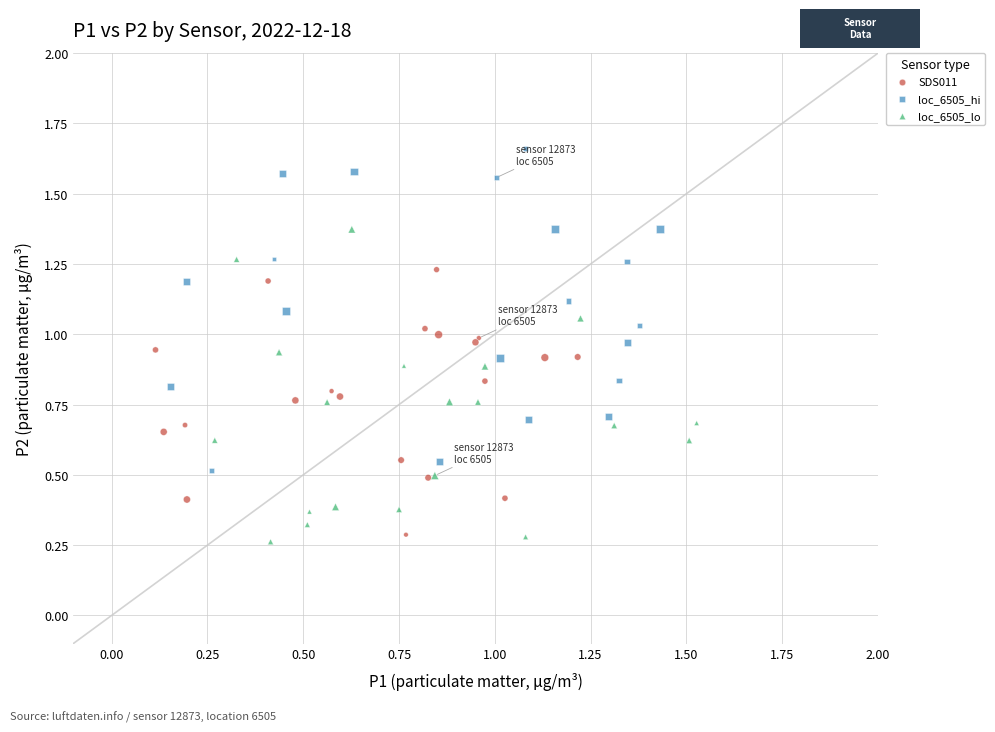

Which series reaches the maximum Y coordinate?

loc_6505_hi